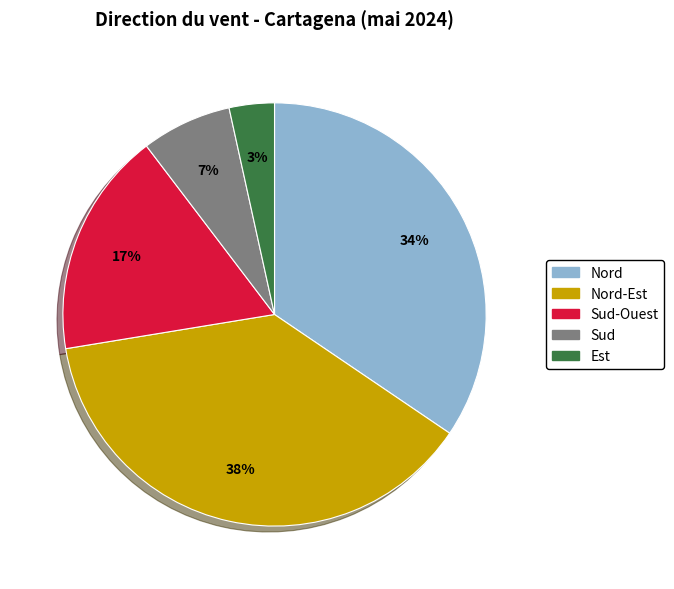

Is there a majority slice in this chart?

No